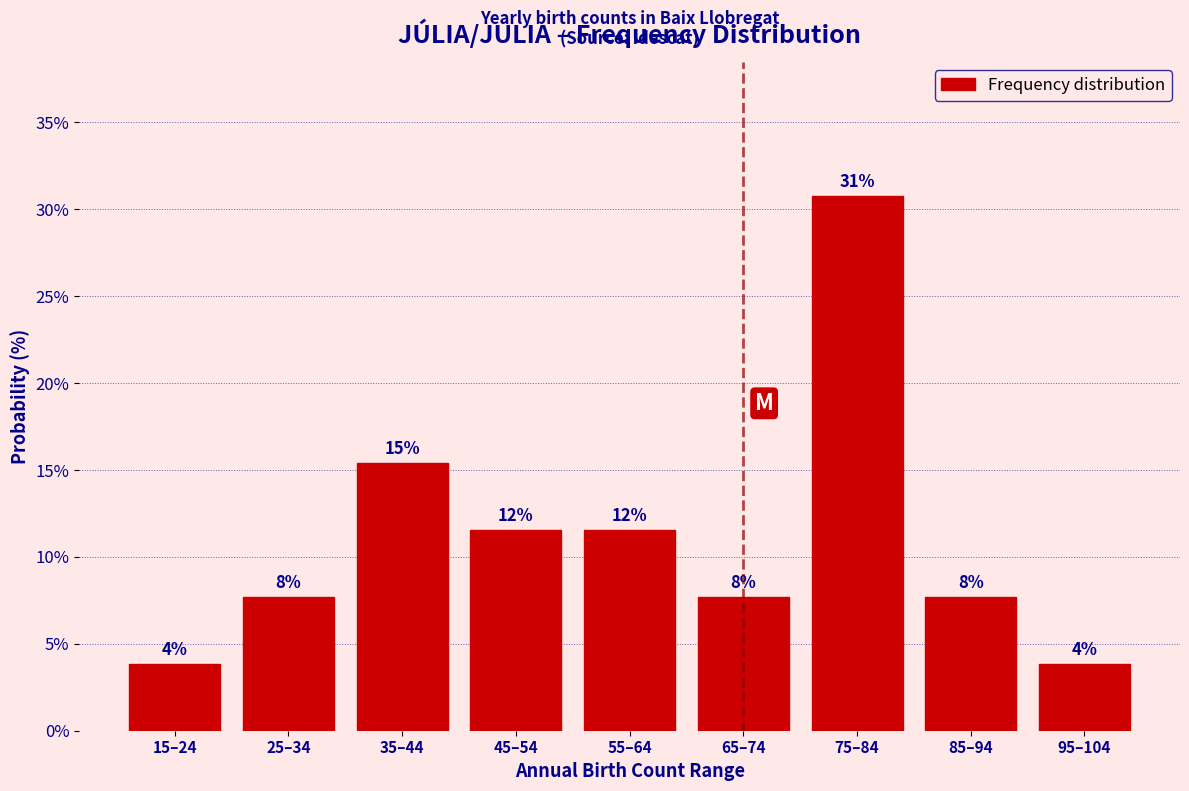

How many bars are there in total?

9